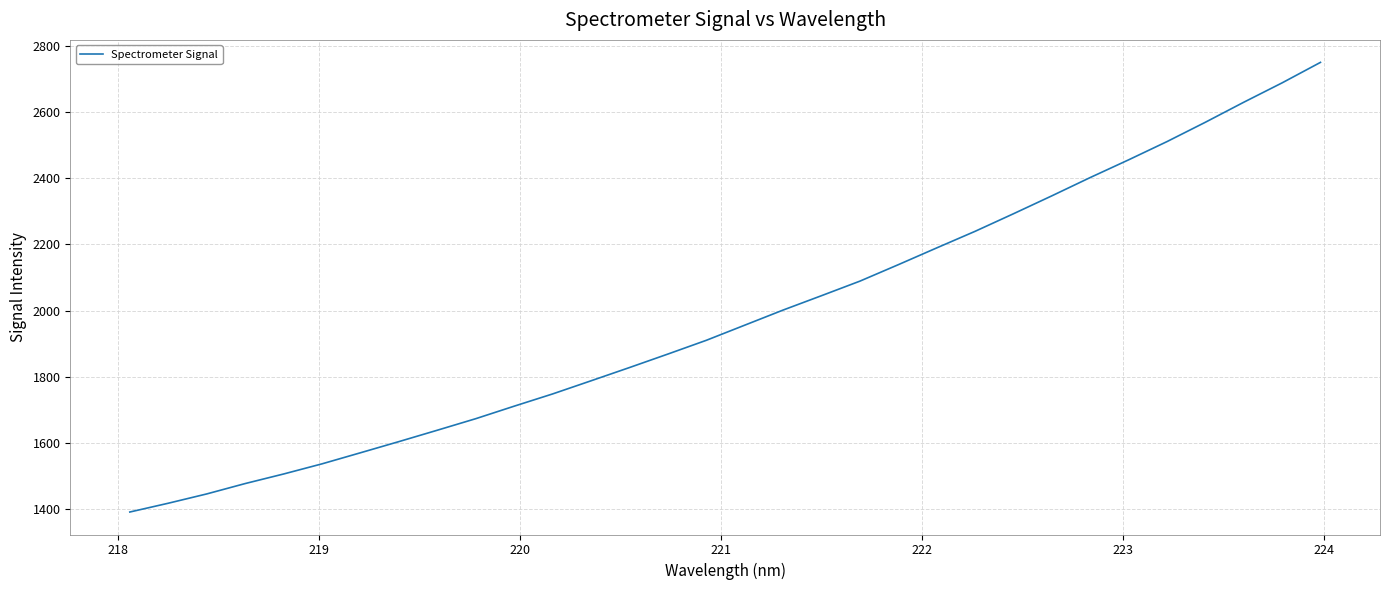

Reading left to right, list all the values displayed in this chart.

1391.8	1418.3	1446.4	1477.7	1506.6	1537.3	1570.7	1604.4	1638.8	1673.6	1711.4	1748.4	1788.0	1828.0	1868.8	1910.2	1955.9	2001.6	2045.0	2088.9	2138.6	2189.3	2239.3	2292.4	2346.5	2401.7	2455.2	2510.2	2568.6	2629.0	2687.5	2749.4